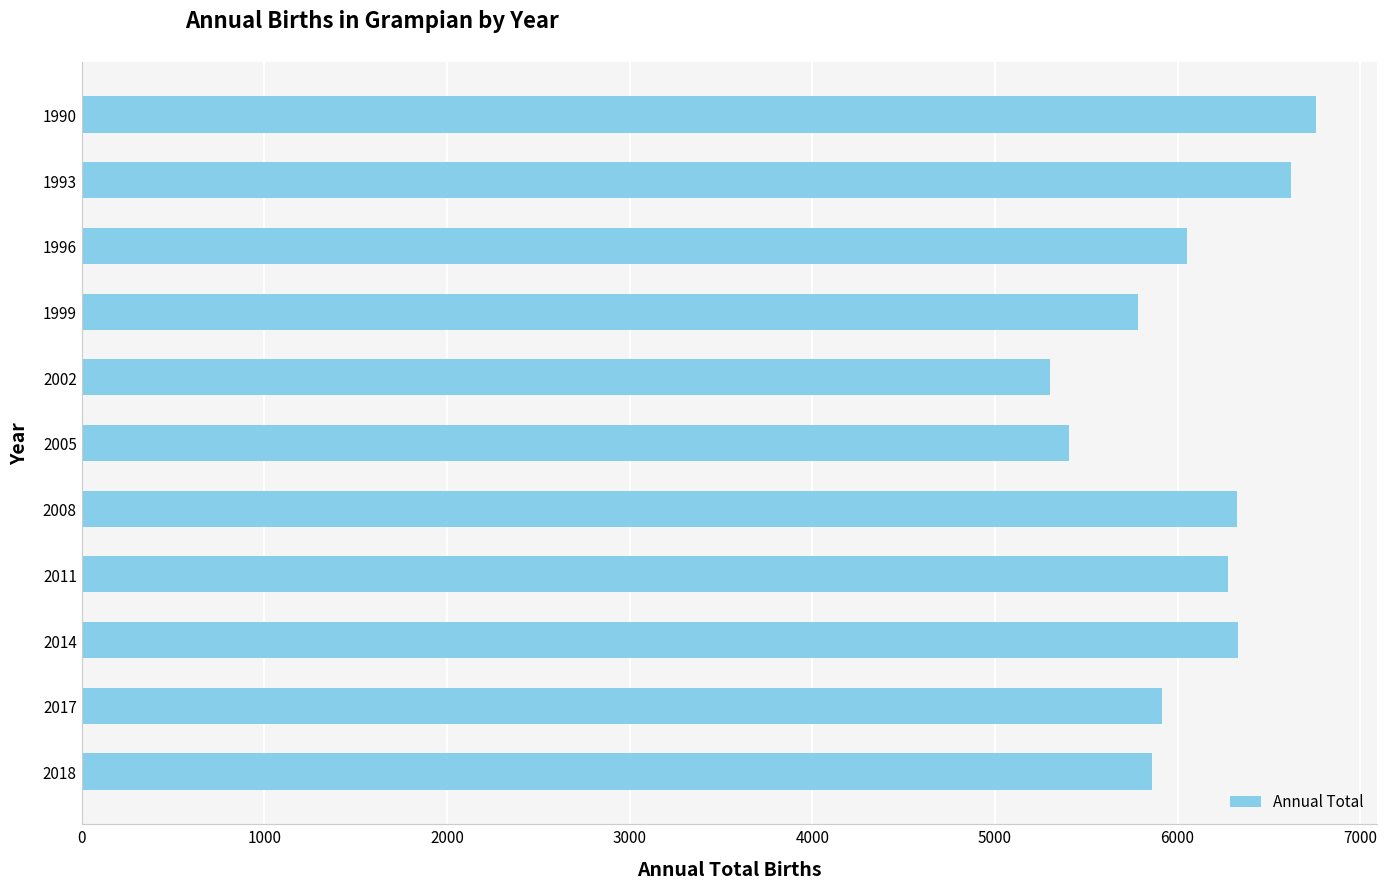

Approximately how many times larger is the value at 2005 compared to 1990?

0.8